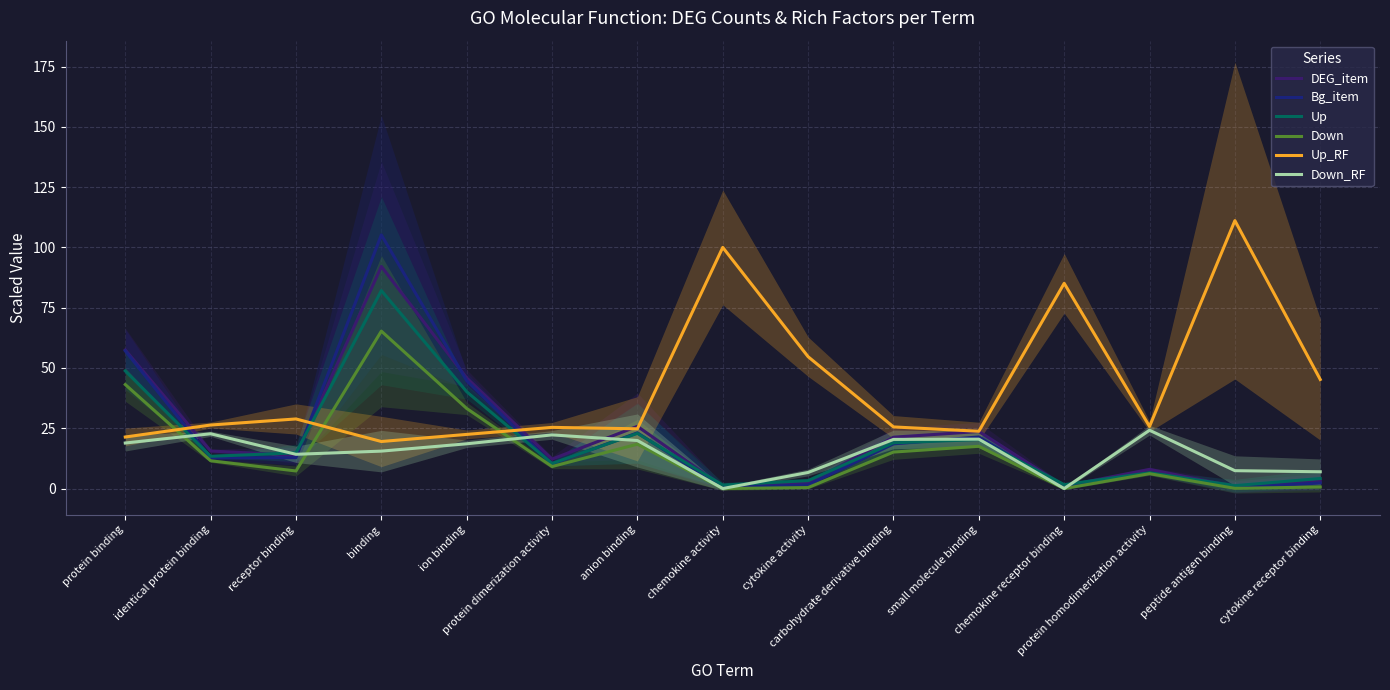

The Down_RF series shows 18.6 at ion binding. True or false?

True